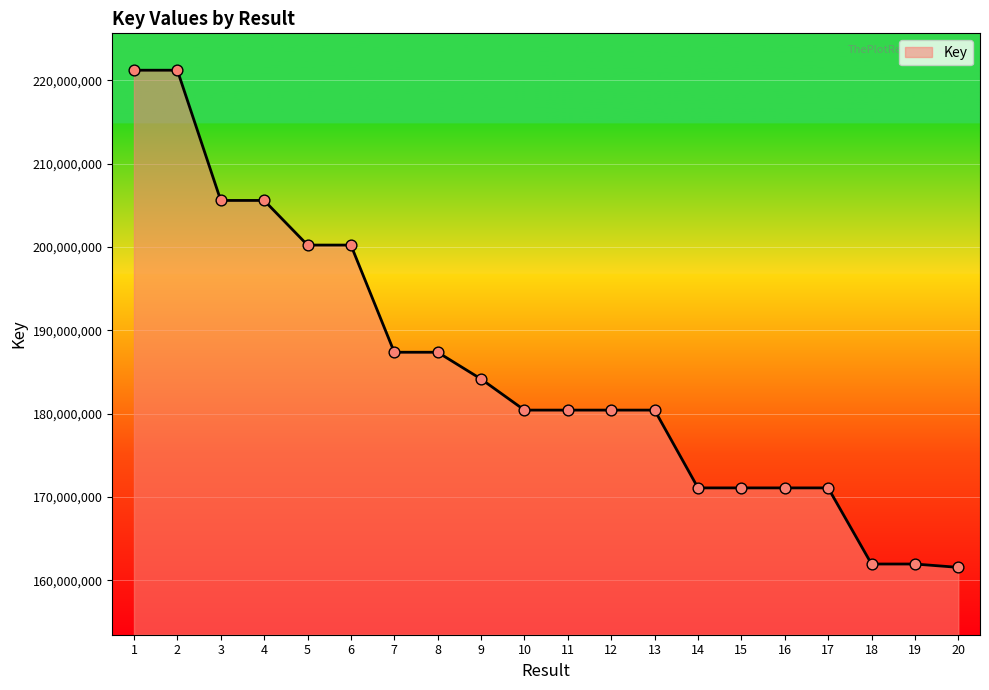

What is the change in value from 1 to 5?

-20971871